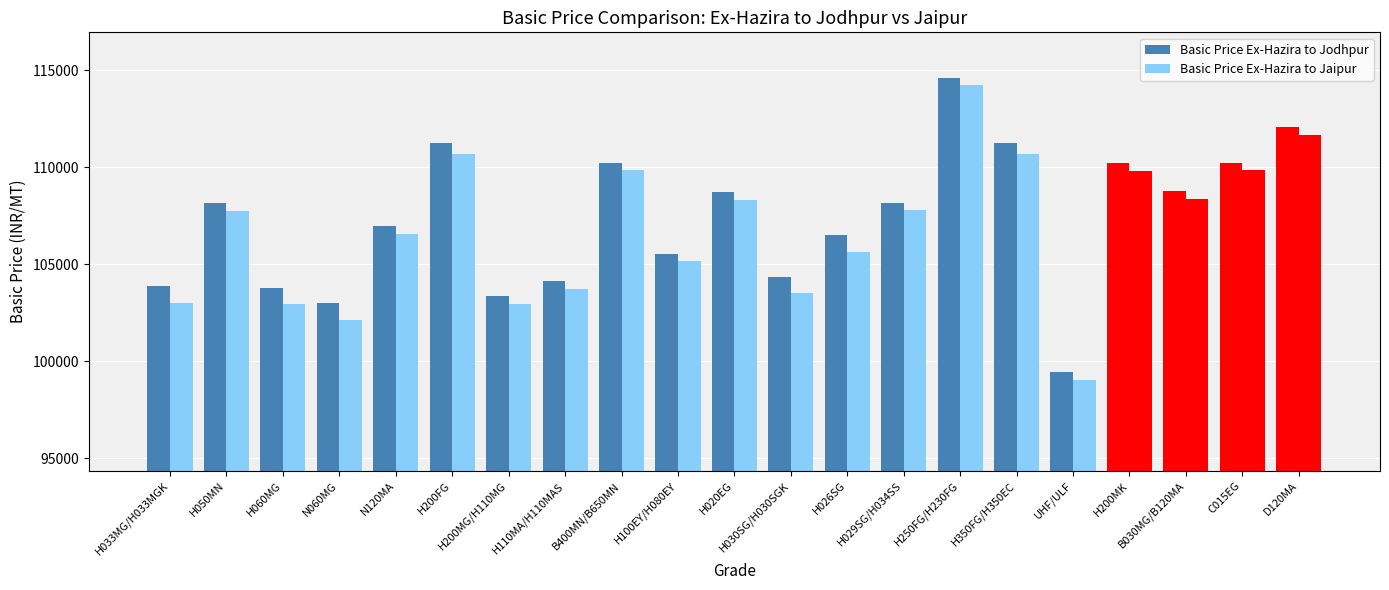

What is the lowest value of the Basic Price Ex-Hazira to Jaipur series?

99021